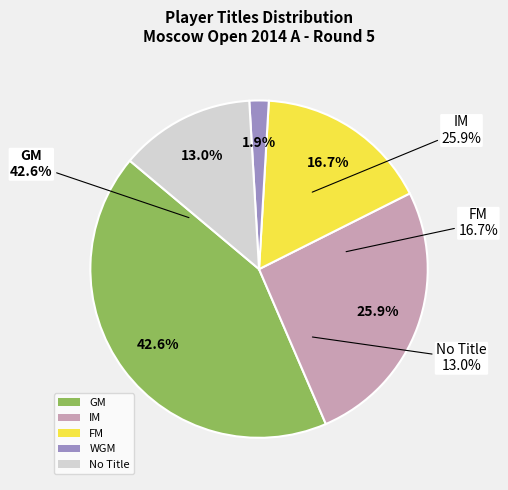

Between IM and WGM, which is larger?

IM